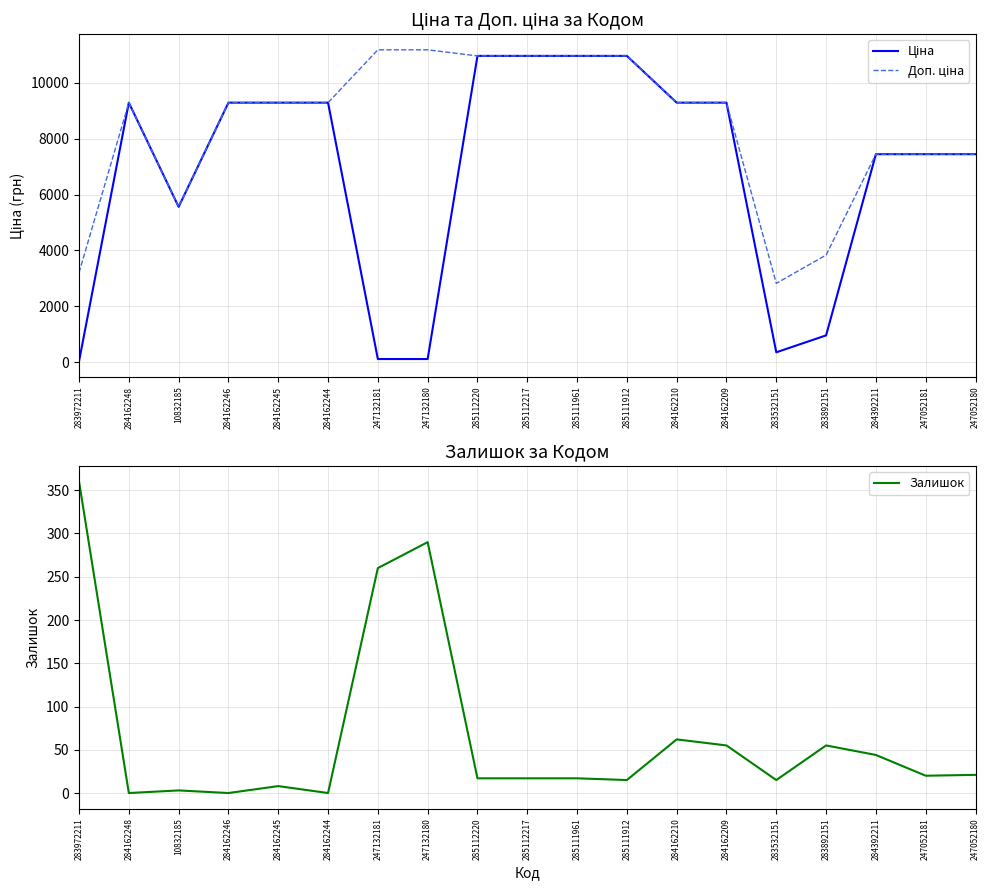

Count the number of data series in this chart.

3